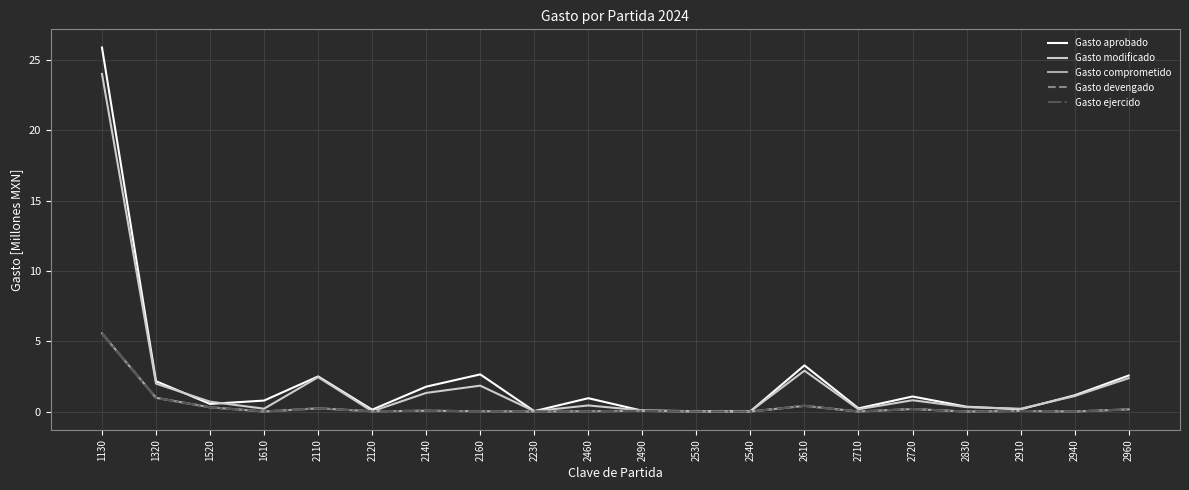

Does the chart have visible grid lines?

Yes